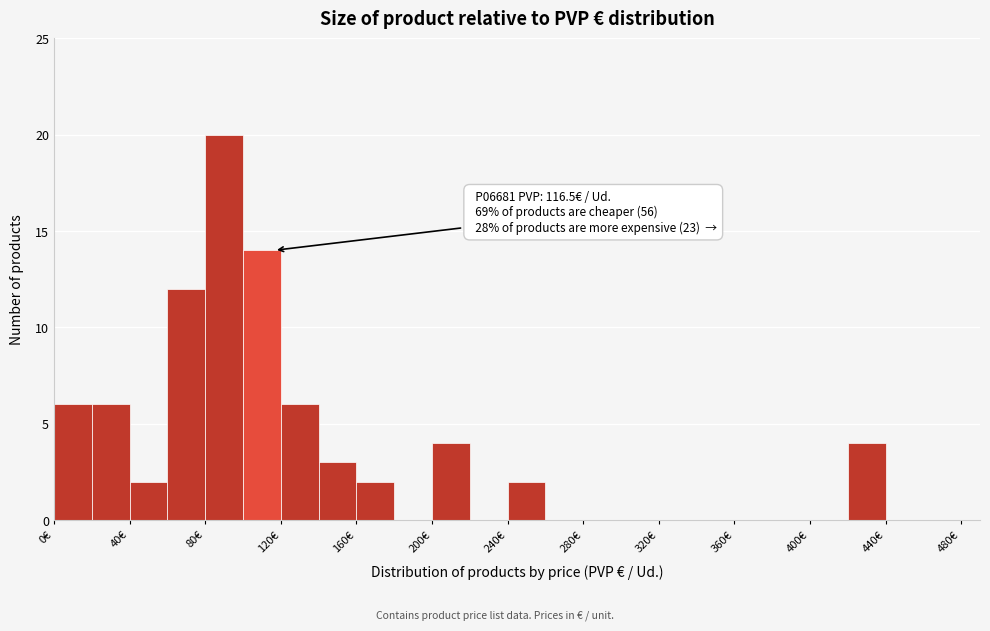

Which range on the x-axis has the tallest bar?

80 to 100